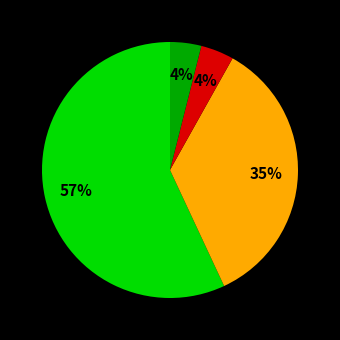

Count the number of slices in the pie.

4